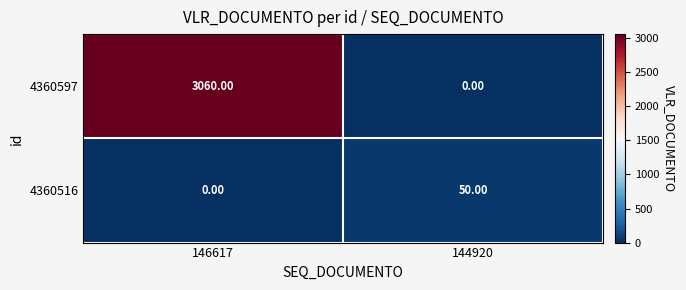

What is the sum of the 4360597 values at 146617 and 144920?

3060